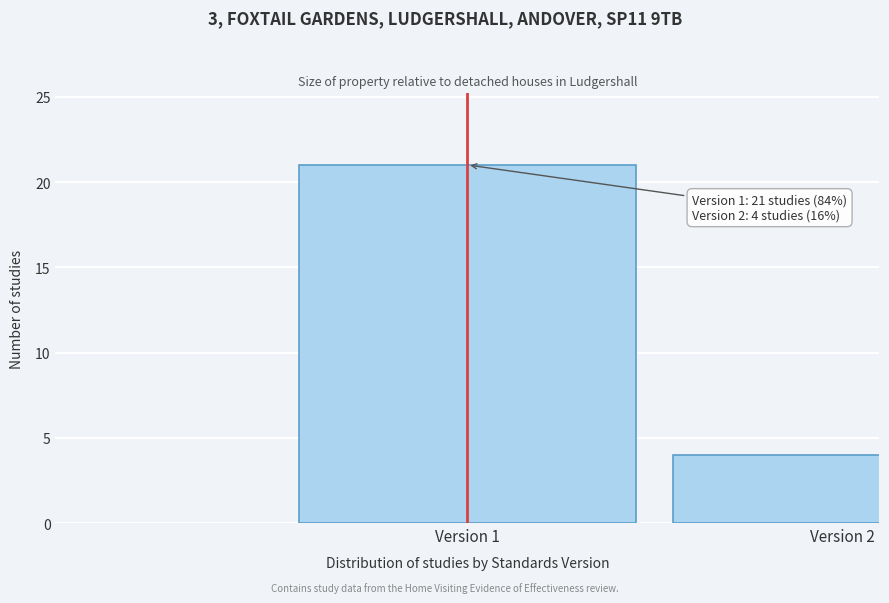

Reading right to left, extract all data points from this chart.

4	21